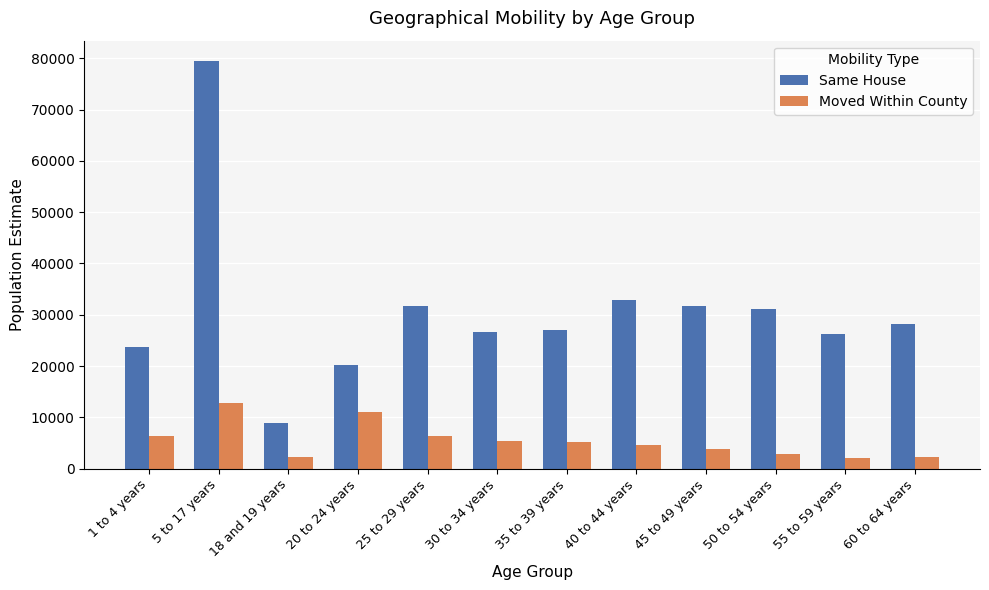

Rank the series by their maximum value, from lowest to highest.

Moved Within County, Same House